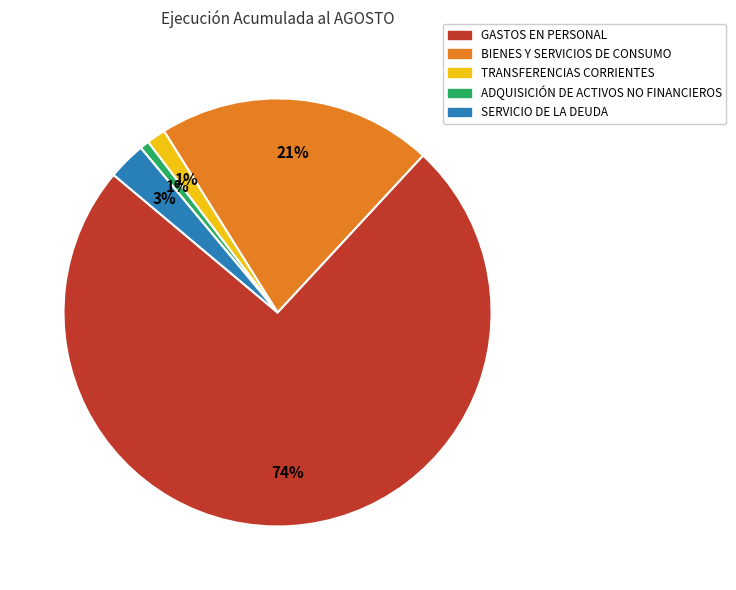

Combined, do SERVICIO DE LA DEUDA and ADQUISICIÓN DE ACTIVOS NO FINANCIEROS account for over 50%?

No